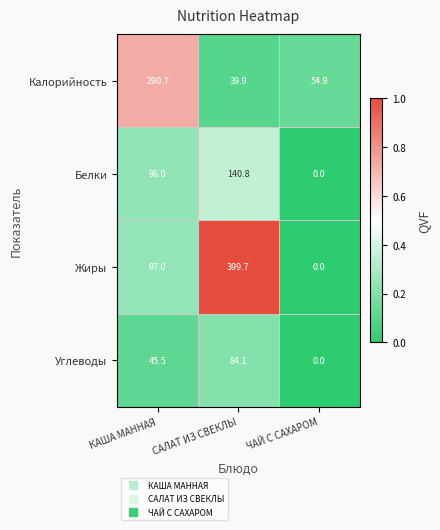

Reading left to right, what are all the values shown in this chart?

Калорийность: 290.7	39.9	54.9
Белки: 96.0	140.8	0.0
Жиры: 97.0	399.7	0.0
Углеводы: 45.5	84.1	0.0